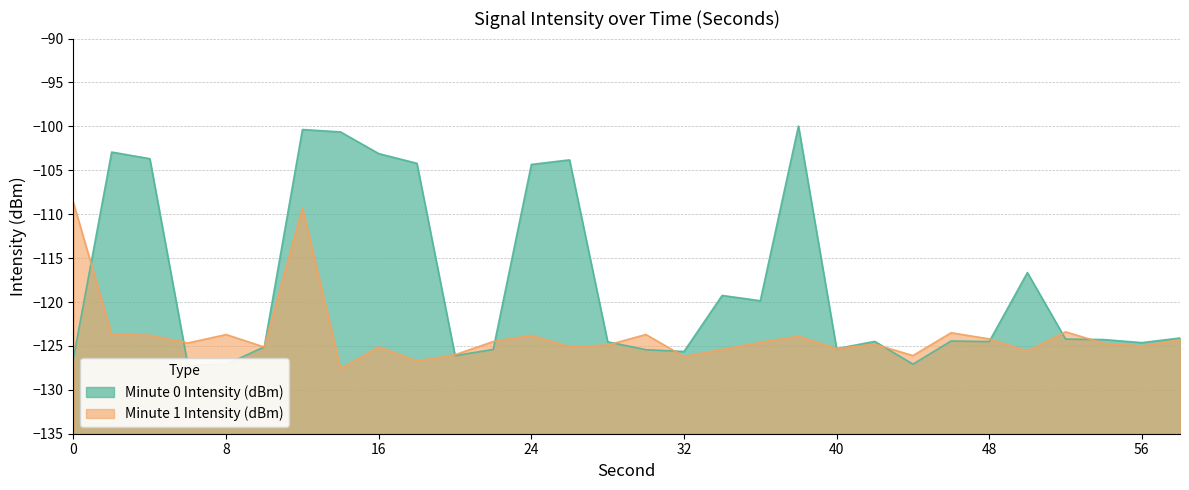

How many lines are shown in the chart?

2